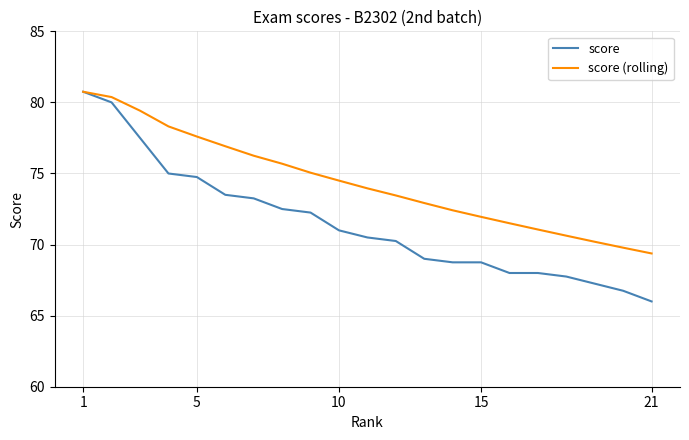

What is the sum of all score (rolling) values?

1562.1